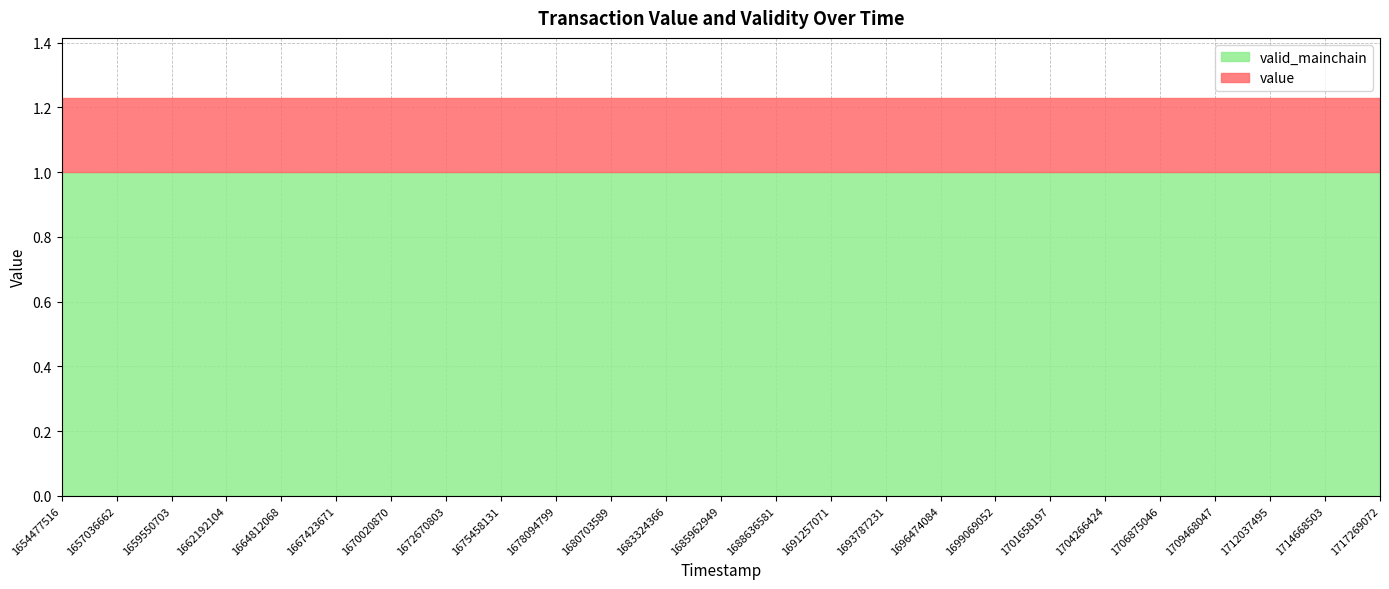

At which category does the chart reach its peak across all series?

1654477516